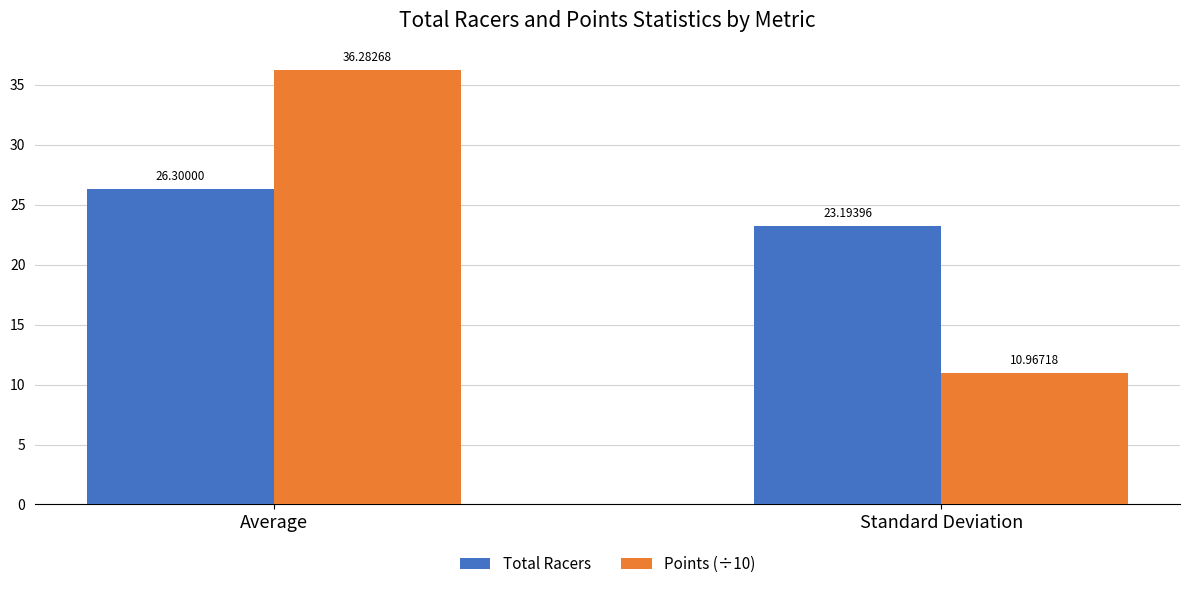

What is the maximum value for Total Racers?

26.3